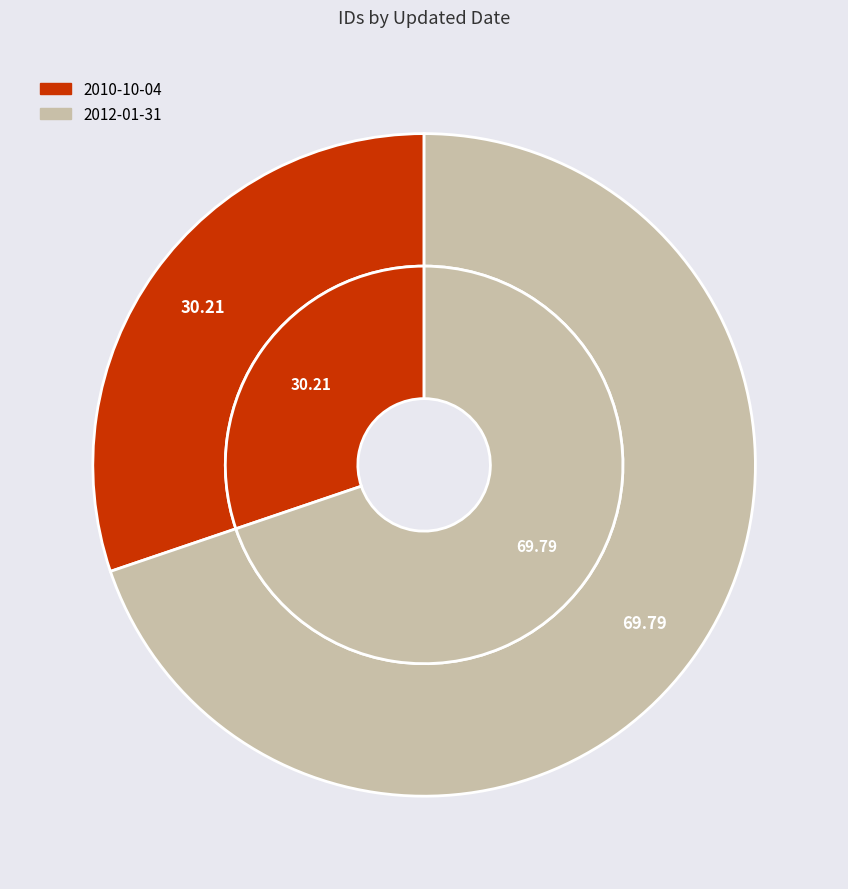

To the nearest percent, what percentage of the pie is 2010-10-04?

30%